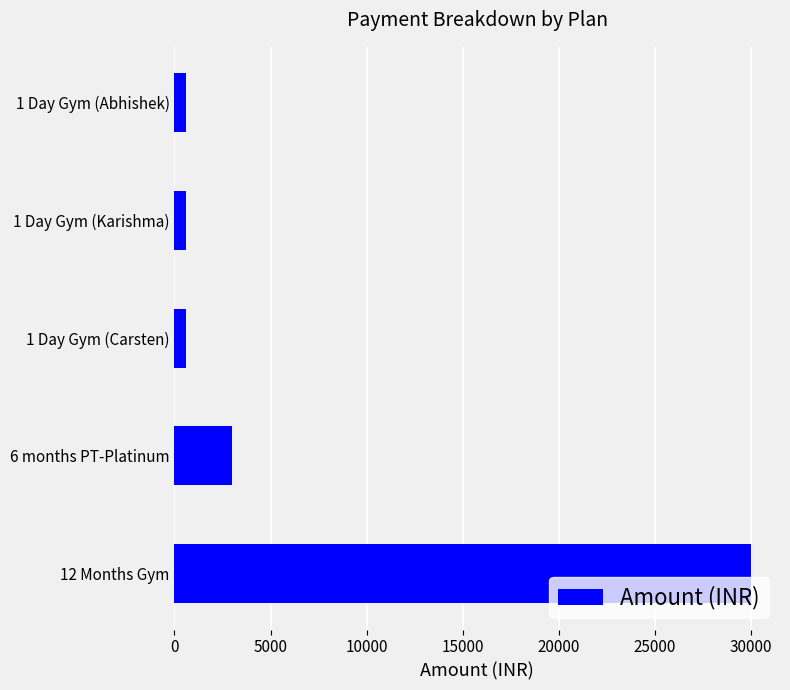

Which has a higher value, 12 Months Gym or 6 months PT-Platinum?

12 Months Gym